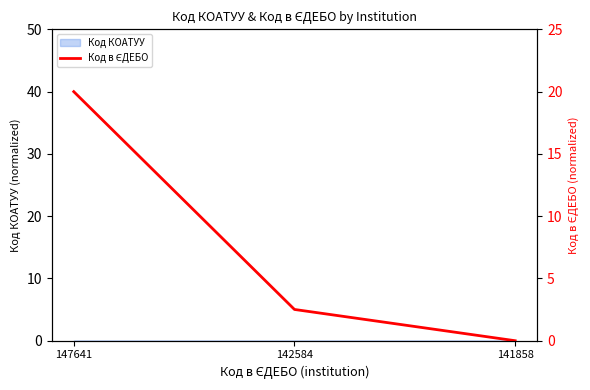

Reading left to right, extract all data points from this chart.

20.0	2.5	0.0